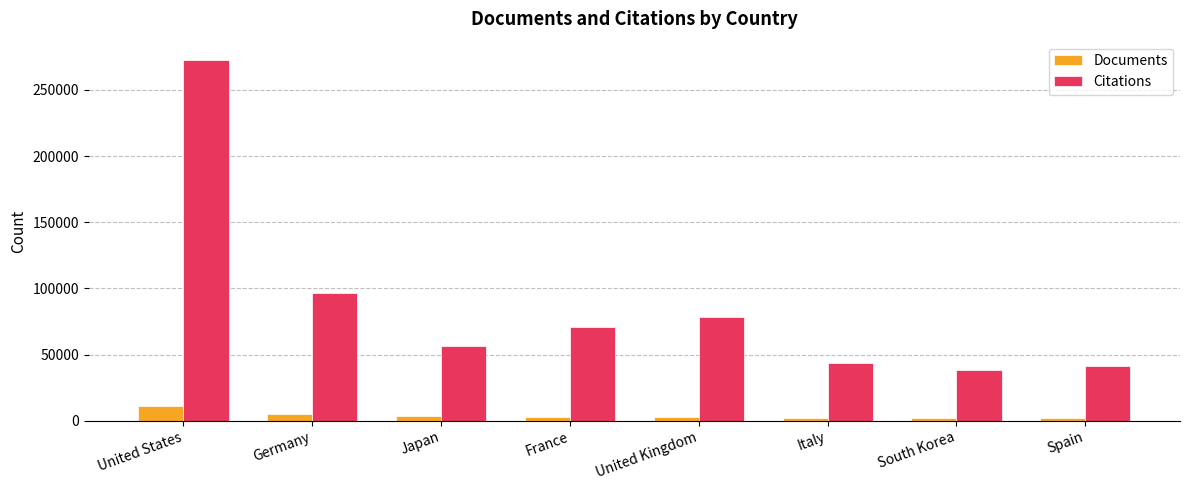

At which label does Documents first exceed 3265?

United States